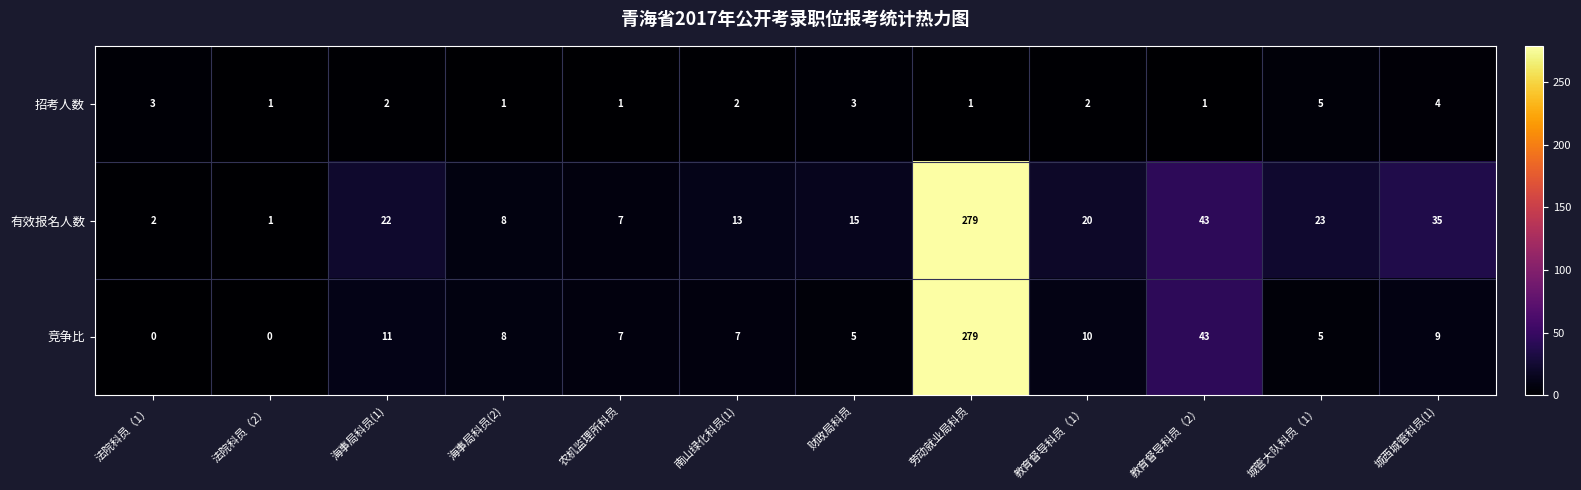

How many data points does each series have?

12